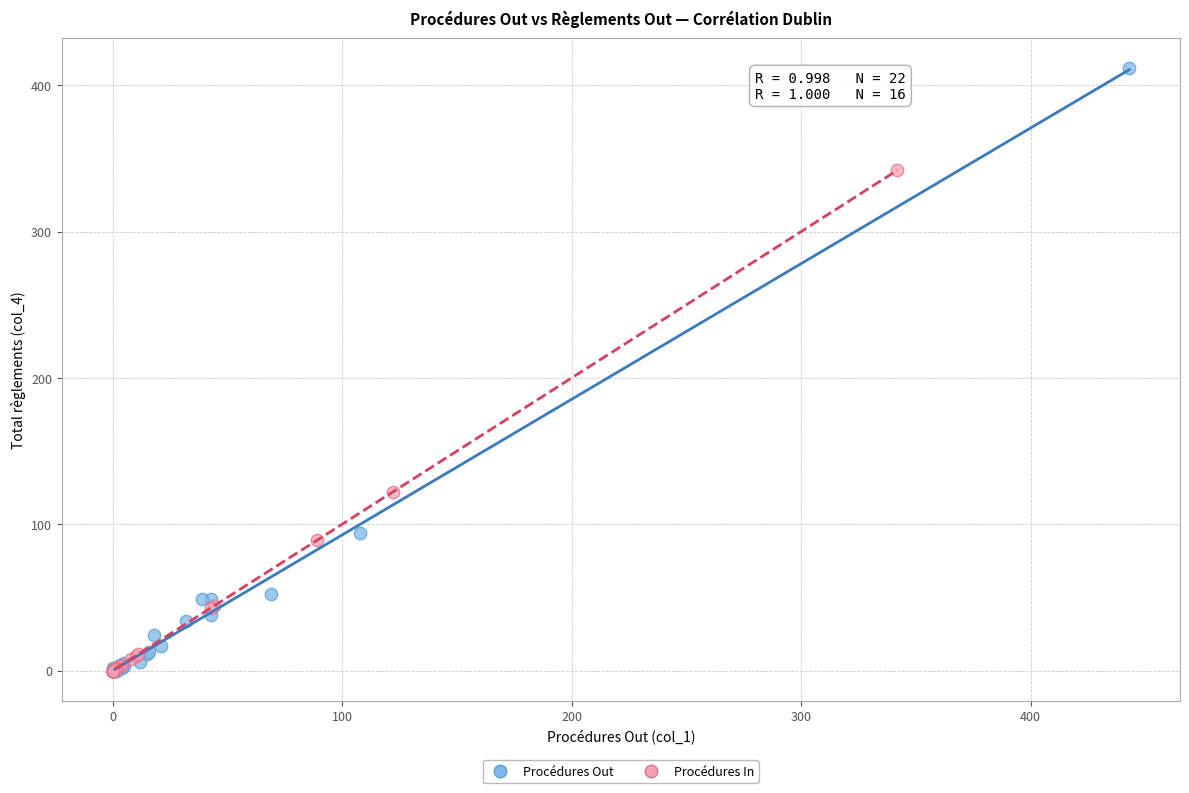

Which series has the widest spread of Y values?

Procédures Out